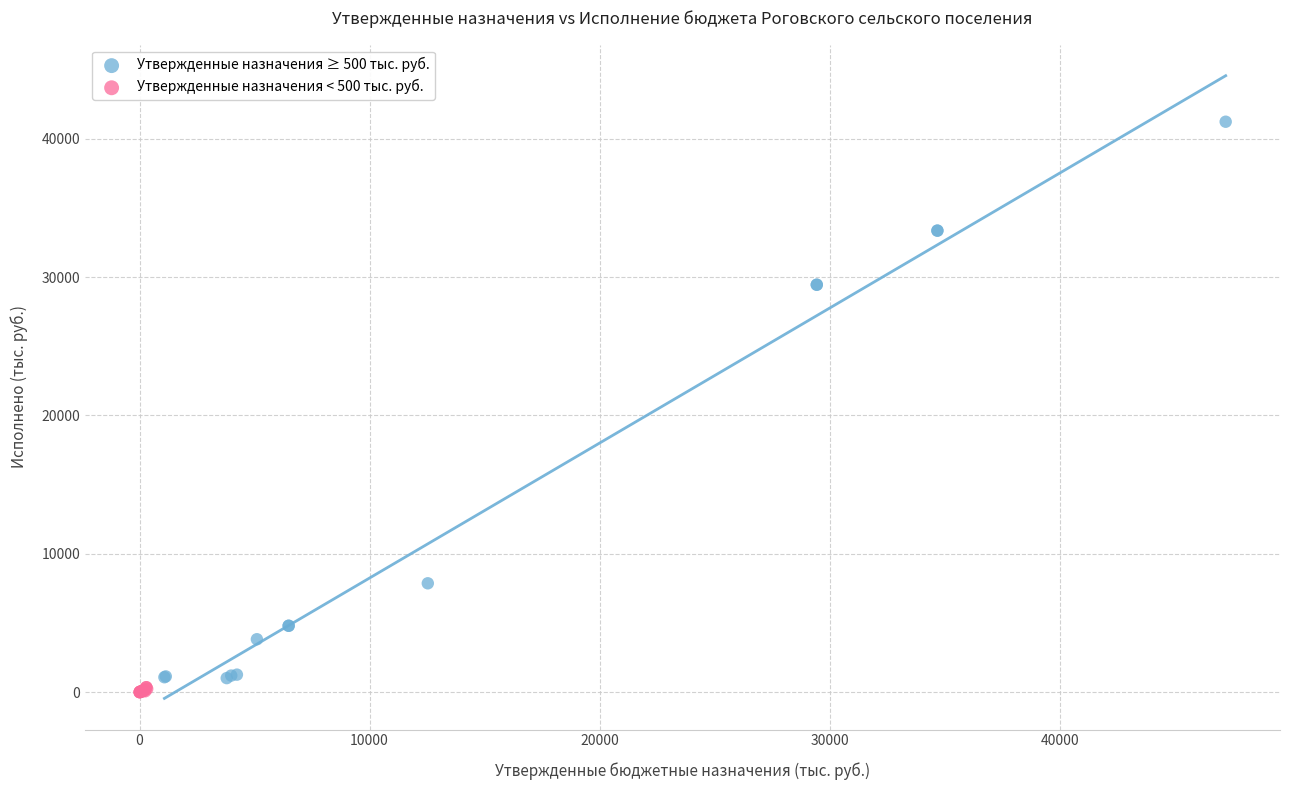

What are all the series names shown in the legend?

Утвержденные назначения ≥ 500 тыс. руб., Утвержденные назначения < 500 тыс. руб.